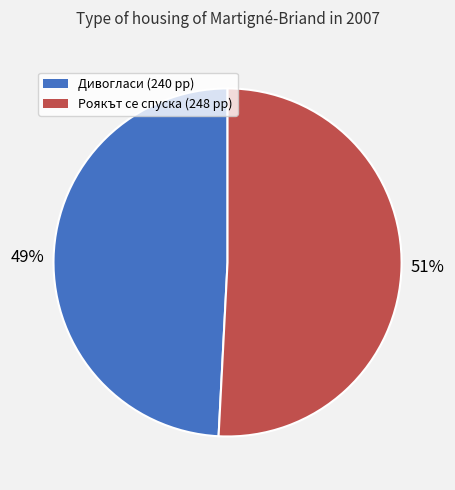

Count the number of slices in the pie.

2